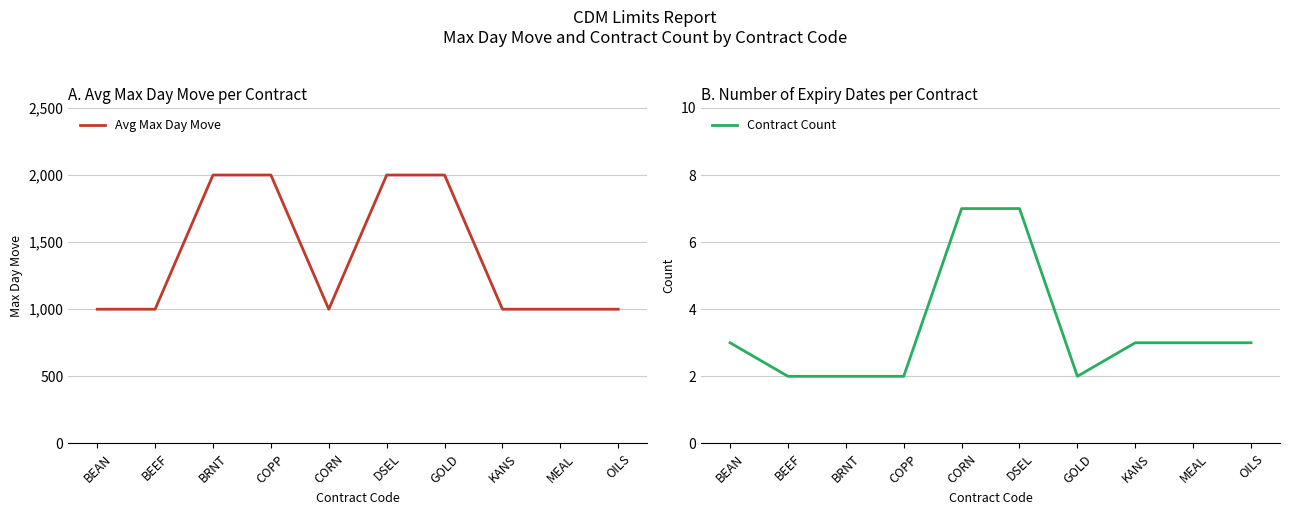

How many lines are shown in the chart?

2